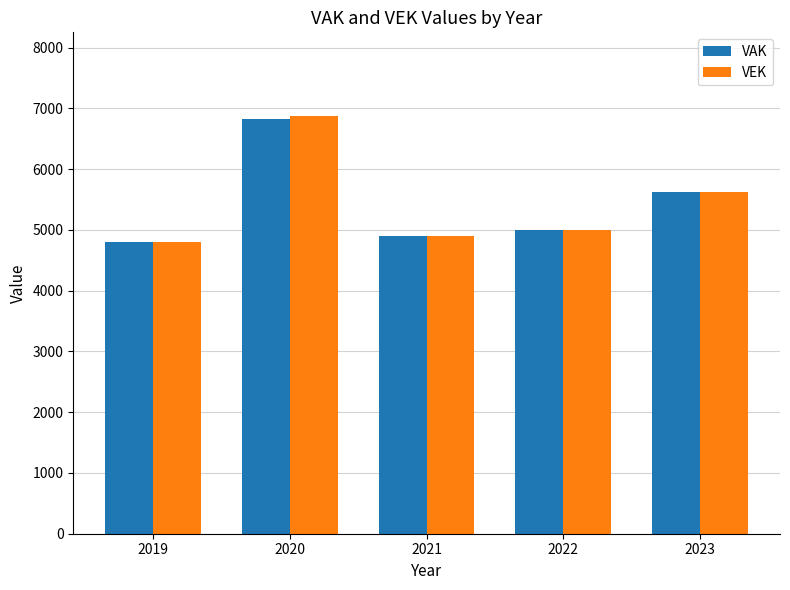

How many bars are there in each group?

2